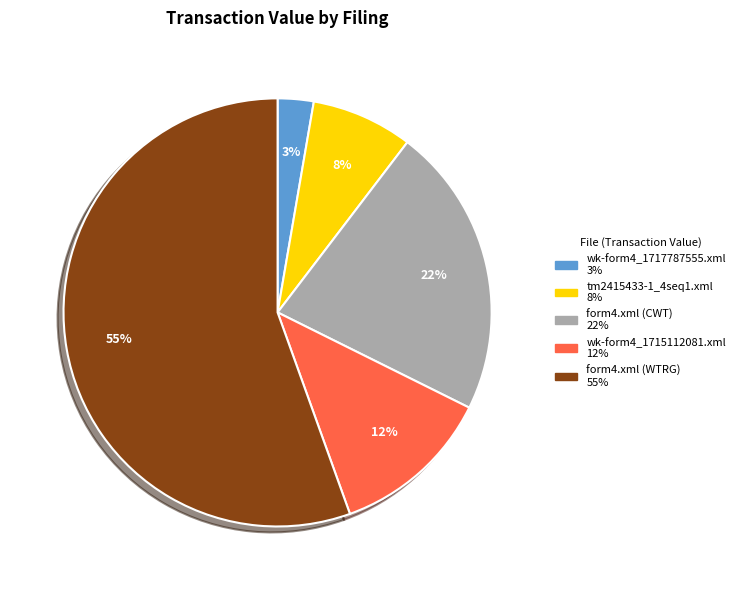

What percentage is the form4.xml (CWT) slice, to the nearest percent?

22%